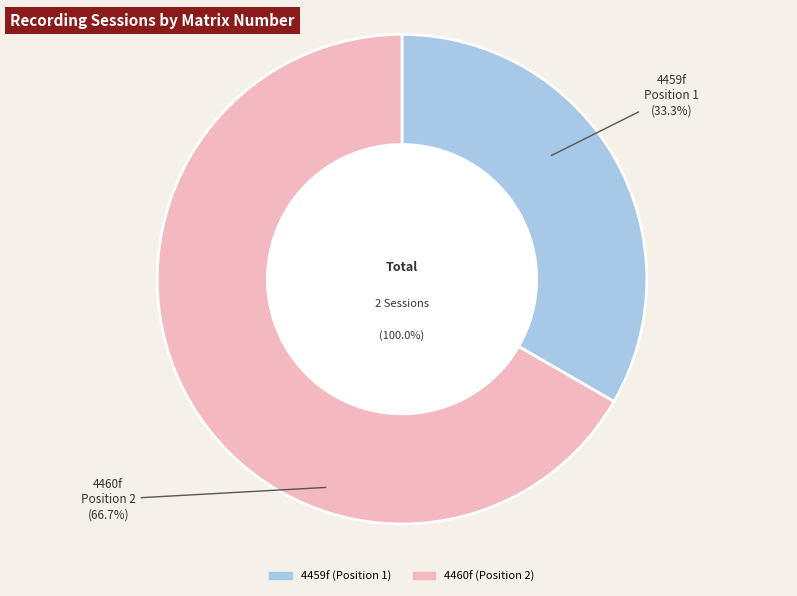

Between 4459f and 4460f, which is larger?

4460f